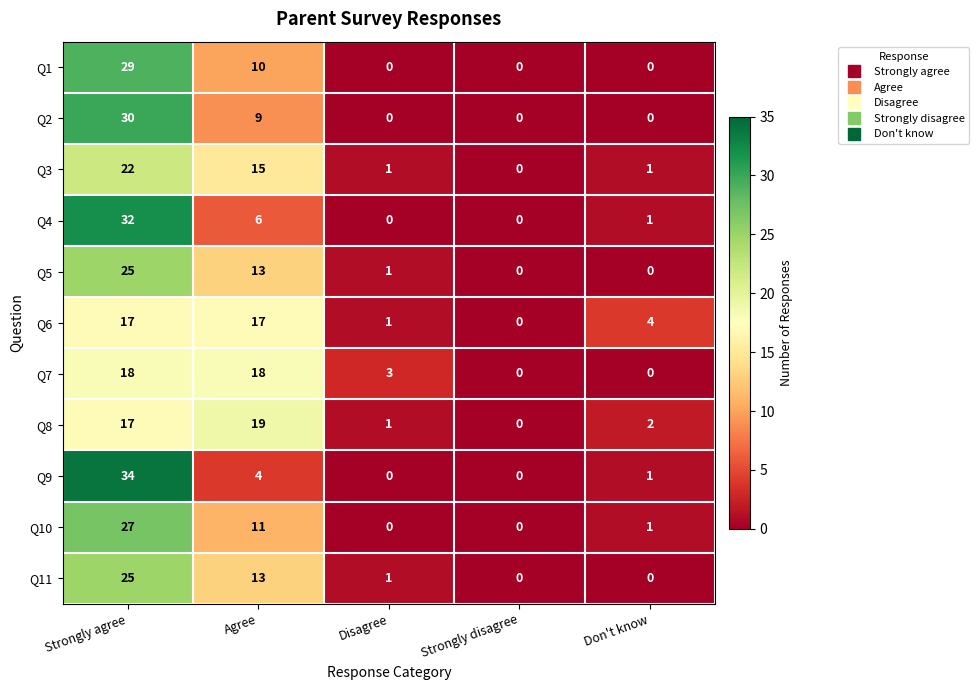

What is the total value across all series at Strongly agree?

276